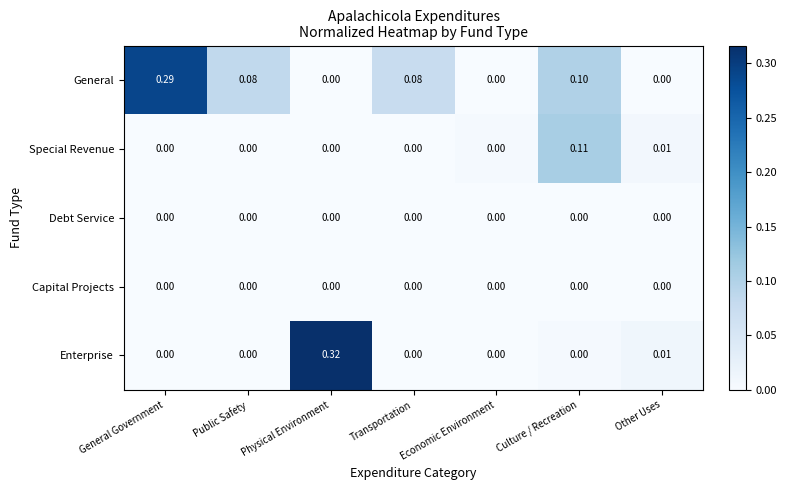

Between Transportation and Other Uses, which series saw the biggest shift?

General